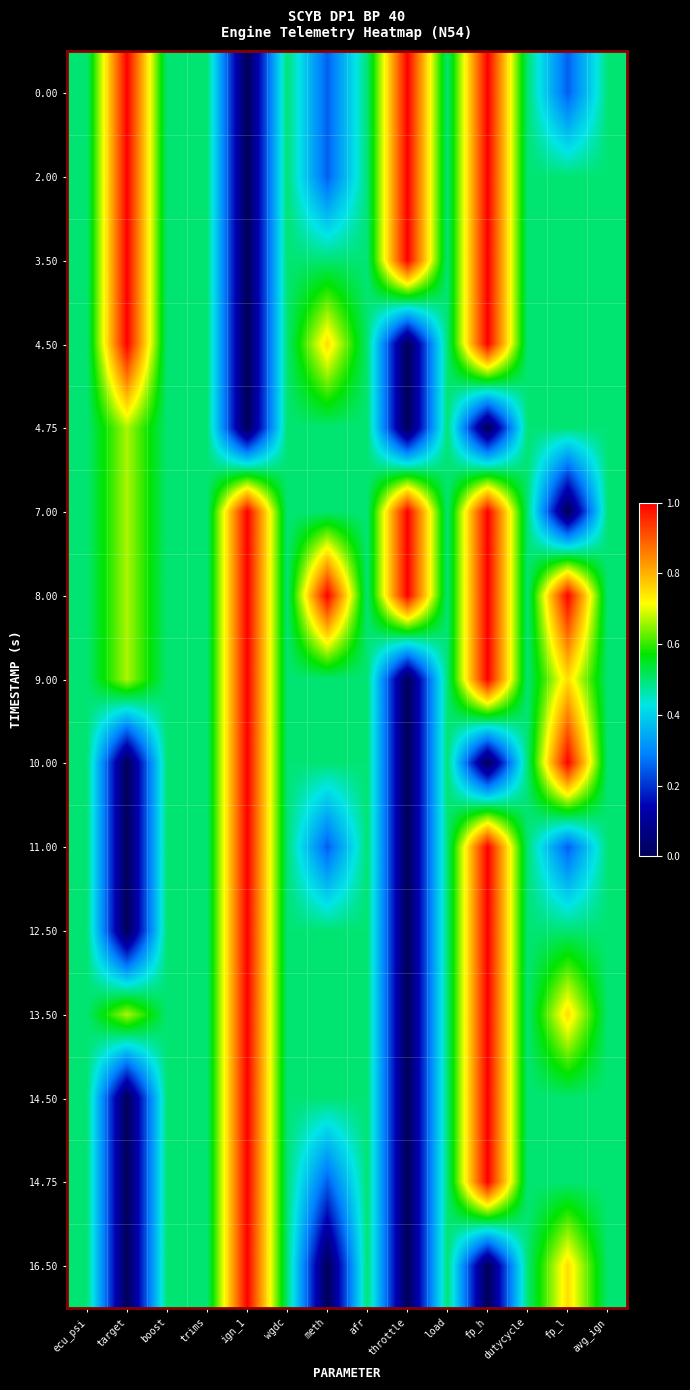

Reading left to right, extract all data points from this chart.

0.00: ecu_psi=0.5	target=1.0	boost=0.5	trims=0.5	ign_1=0.0	wgdc=0.5	meth=0.2	afr=0.5	throttle=1.0	load=0.5	fp_h=1.0	dutycycle=0.5	fp_l=0.2	avg_ign=0.5
2.00: ecu_psi=0.5	target=1.0	boost=0.5	trims=0.5	ign_1=0.0	wgdc=0.5	meth=0.2	afr=0.5	throttle=1.0	load=0.5	fp_h=1.0	dutycycle=0.5	fp_l=0.5	avg_ign=0.5
3.50: ecu_psi=0.5	target=1.0	boost=0.5	trims=0.5	ign_1=0.0	wgdc=0.5	meth=0.5	afr=0.5	throttle=1.0	load=0.5	fp_h=1.0	dutycycle=0.5	fp_l=0.5	avg_ign=0.5
4.50: ecu_psi=0.5	target=1.0	boost=0.5	trims=0.5	ign_1=0.0	wgdc=0.5	meth=0.8	afr=0.5	throttle=0.0	load=0.5	fp_h=1.0	dutycycle=0.5	fp_l=0.5	avg_ign=0.5
4.75: ecu_psi=0.5	target=0.7	boost=0.5	trims=0.5	ign_1=0.0	wgdc=0.5	meth=0.5	afr=0.5	throttle=0.0	load=0.5	fp_h=0.0	dutycycle=0.5	fp_l=0.5	avg_ign=0.5
7.00: ecu_psi=0.5	target=0.7	boost=0.5	trims=0.5	ign_1=1.0	wgdc=0.5	meth=0.5	afr=0.5	throttle=1.0	load=0.5	fp_h=1.0	dutycycle=0.5	fp_l=0.0	avg_ign=0.5
8.00: ecu_psi=0.5	target=0.7	boost=0.5	trims=0.5	ign_1=1.0	wgdc=0.5	meth=1.0	afr=0.5	throttle=1.0	load=0.5	fp_h=1.0	dutycycle=0.5	fp_l=1.0	avg_ign=0.5
9.00: ecu_psi=0.5	target=0.7	boost=0.5	trims=0.5	ign_1=1.0	wgdc=0.5	meth=0.5	afr=0.5	throttle=0.0	load=0.5	fp_h=1.0	dutycycle=0.5	fp_l=0.8	avg_ign=0.5
10.00: ecu_psi=0.5	target=0.0	boost=0.5	trims=0.5	ign_1=1.0	wgdc=0.5	meth=0.5	afr=0.5	throttle=0.0	load=0.5	fp_h=0.0	dutycycle=0.5	fp_l=1.0	avg_ign=0.5
11.00: ecu_psi=0.5	target=0.0	boost=0.5	trims=0.5	ign_1=1.0	wgdc=0.5	meth=0.2	afr=0.5	throttle=0.0	load=0.5	fp_h=1.0	dutycycle=0.5	fp_l=0.2	avg_ign=0.5
12.50: ecu_psi=0.5	target=0.0	boost=0.5	trims=0.5	ign_1=1.0	wgdc=0.5	meth=0.5	afr=0.5	throttle=0.0	load=0.5	fp_h=1.0	dutycycle=0.5	fp_l=0.5	avg_ign=0.5
13.50: ecu_psi=0.5	target=0.7	boost=0.5	trims=0.5	ign_1=1.0	wgdc=0.5	meth=0.5	afr=0.5	throttle=0.0	load=0.5	fp_h=1.0	dutycycle=0.5	fp_l=0.8	avg_ign=0.5
14.50: ecu_psi=0.5	target=0.0	boost=0.5	trims=0.5	ign_1=1.0	wgdc=0.5	meth=0.5	afr=0.5	throttle=0.0	load=0.5	fp_h=1.0	dutycycle=0.5	fp_l=0.5	avg_ign=0.5
14.75: ecu_psi=0.5	target=0.0	boost=0.5	trims=0.5	ign_1=1.0	wgdc=0.5	meth=0.2	afr=0.5	throttle=0.0	load=0.5	fp_h=1.0	dutycycle=0.5	fp_l=0.5	avg_ign=0.5
16.50: ecu_psi=0.5	target=0.0	boost=0.5	trims=0.5	ign_1=1.0	wgdc=0.5	meth=0.0	afr=0.5	throttle=0.0	load=0.5	fp_h=0.0	dutycycle=0.5	fp_l=0.8	avg_ign=0.5